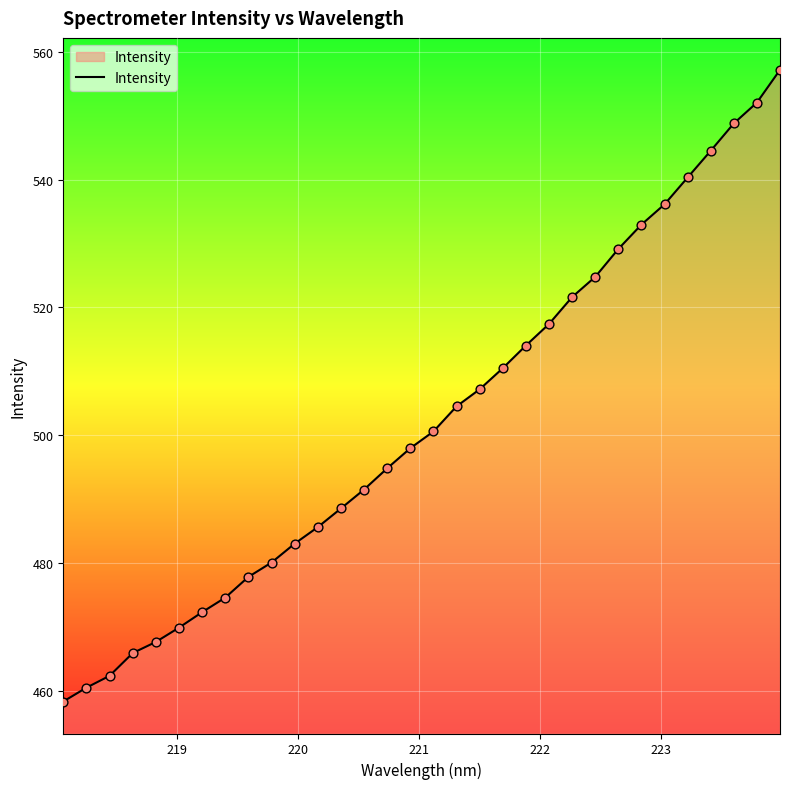

What is the maximum value shown in the chart?

557.1